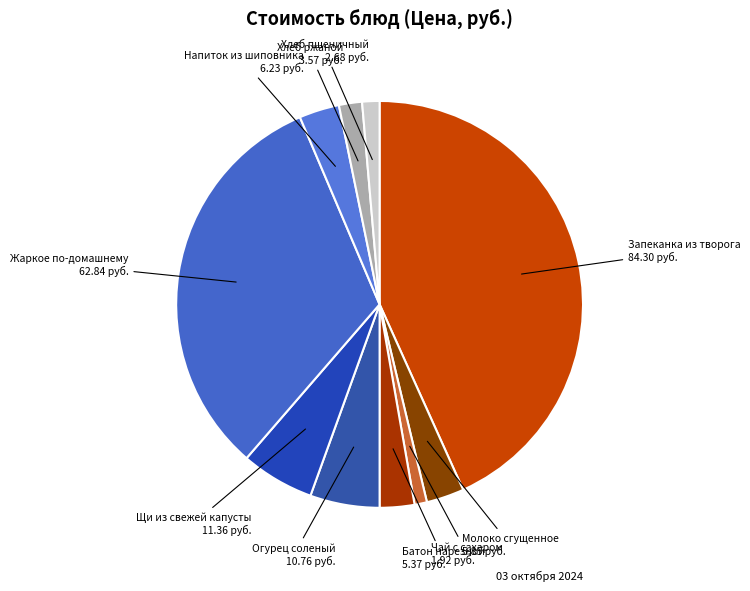

True or false: Щи из свежей капусты accounts for 6% of the total.

True